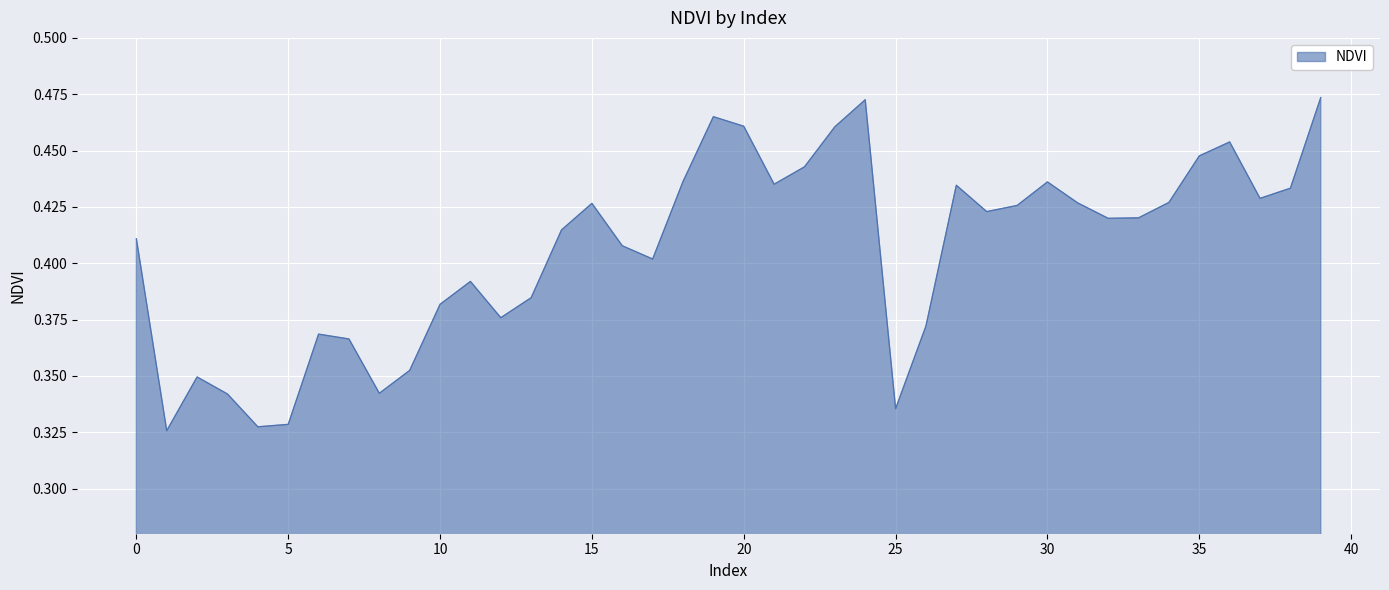

Count the number of categories in the chart.

40